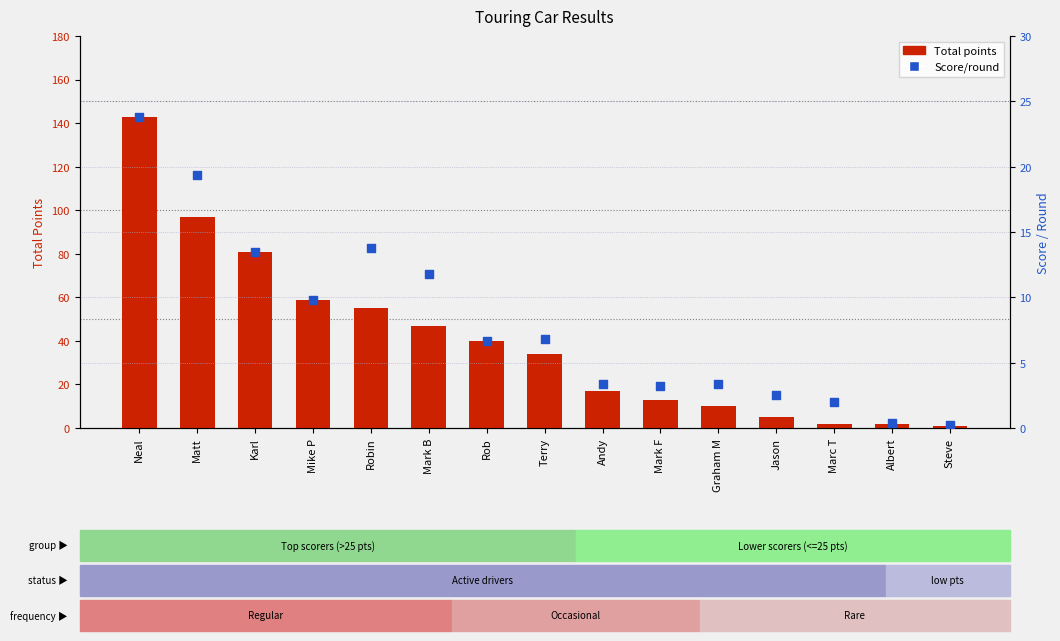

Which series contains the highest Y value?

Total points